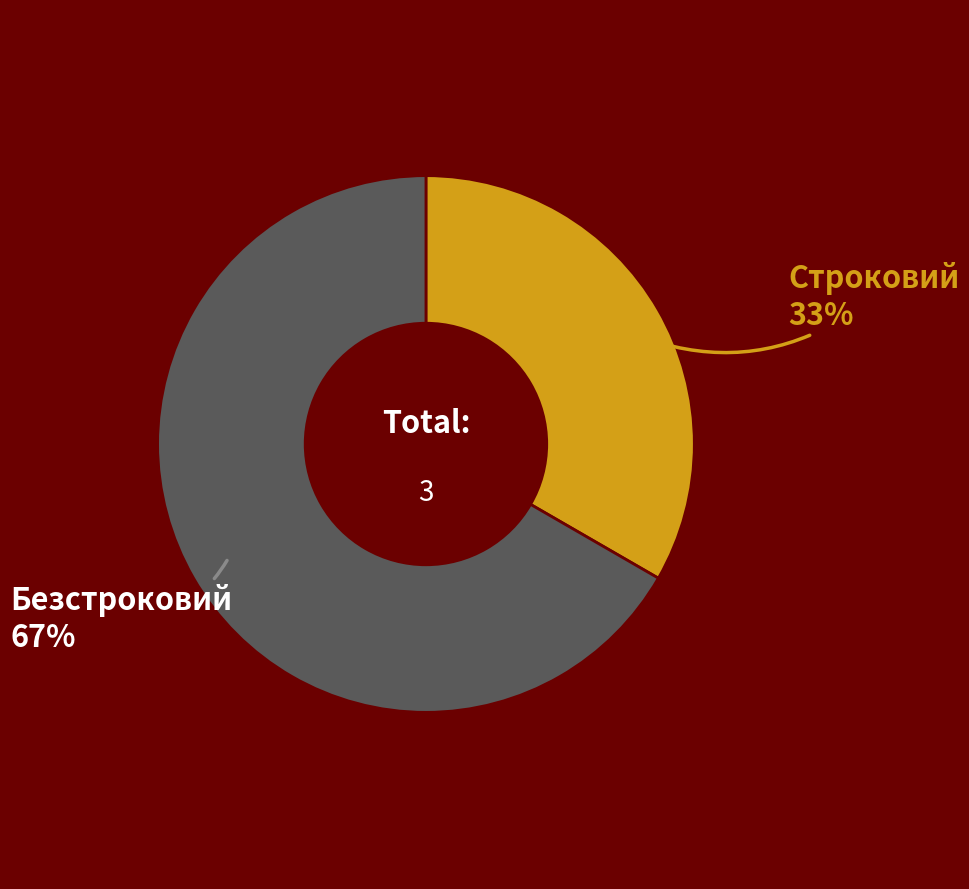

Is there a majority slice in this chart?

Yes